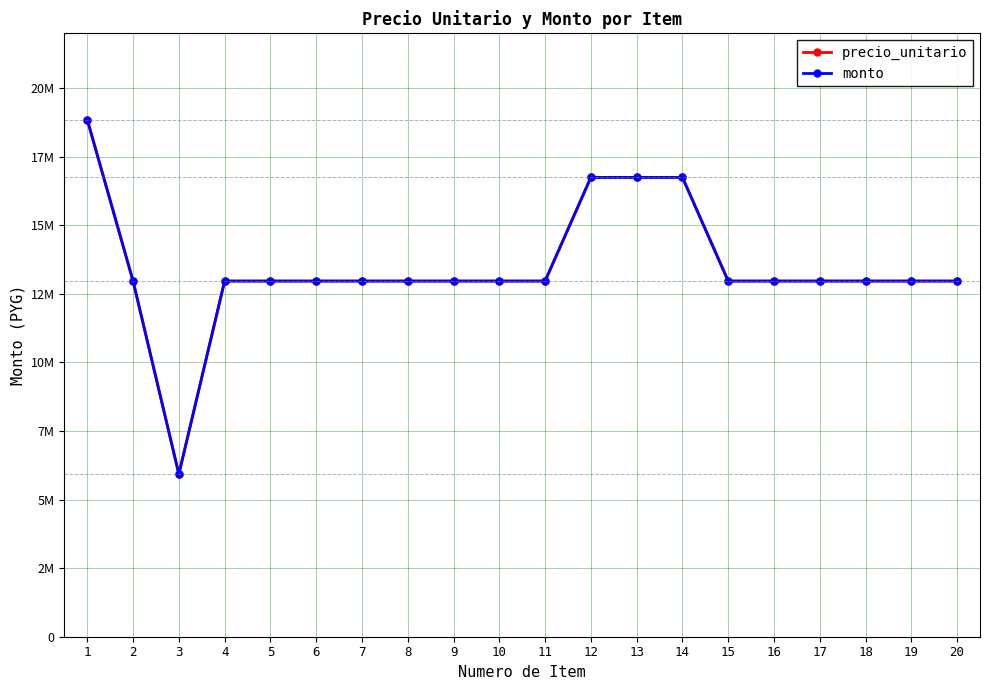

Which series changed the most between 17 and 20?

precio_unitario